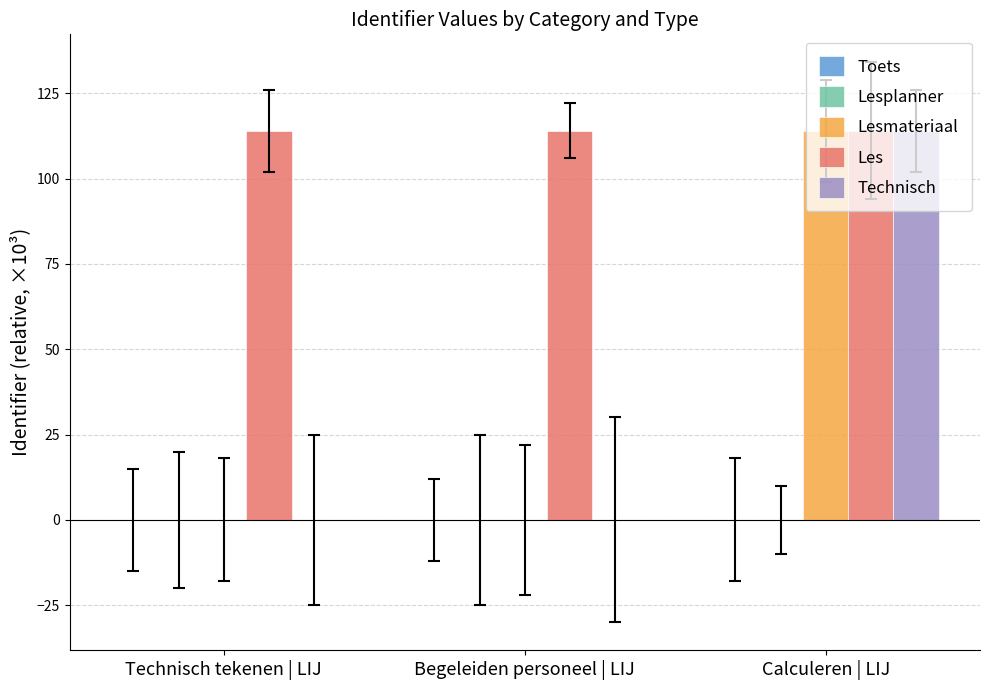

Between Technisch tekenen | LIJ and Calculeren | LIJ, which series saw the biggest shift?

Technisch